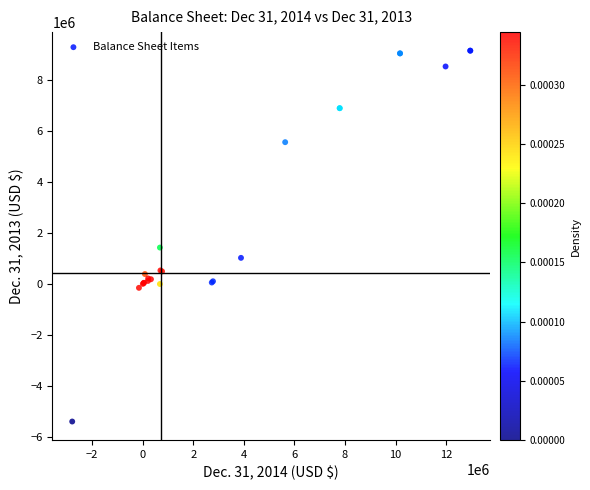

What Y value in the scatter plot is closest to 1882073?

1431317